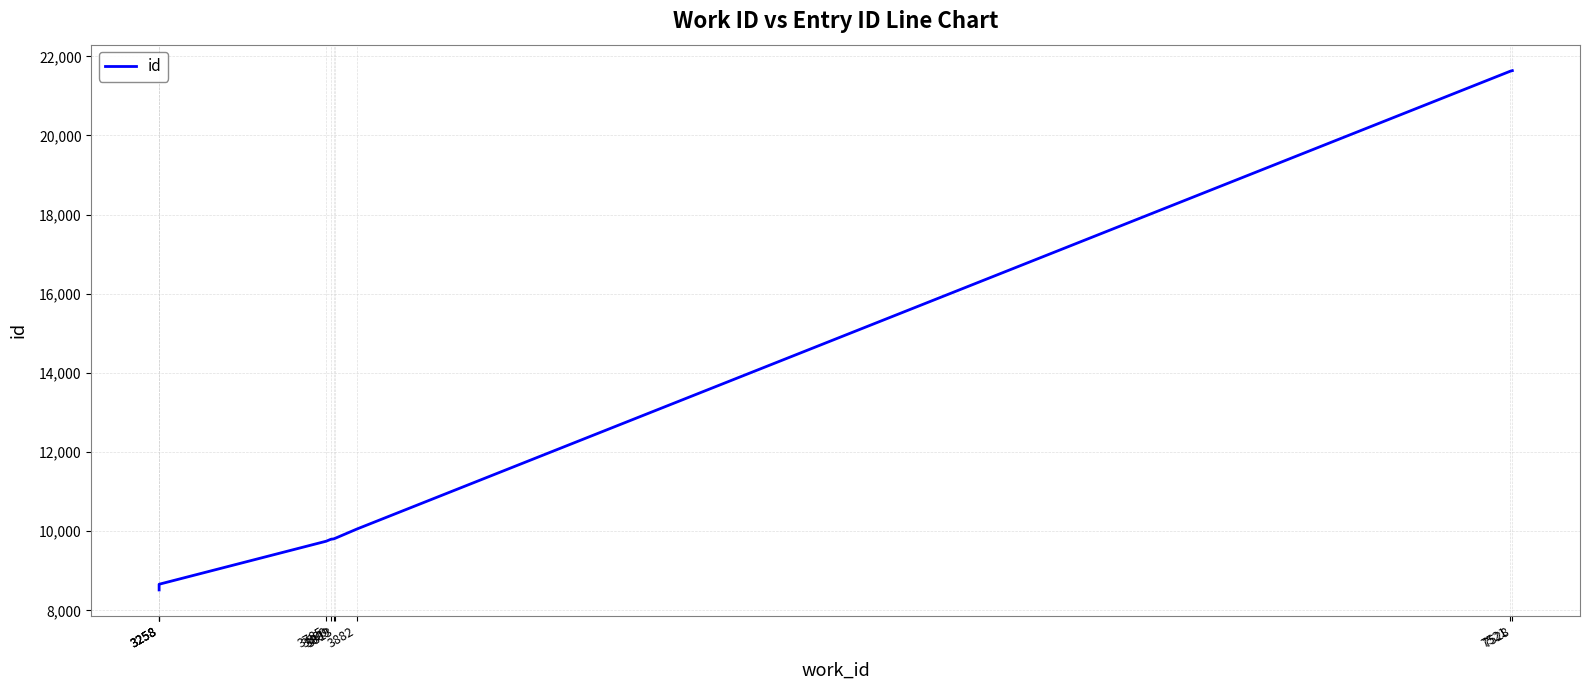

Count the number of values greater than 9806.

4